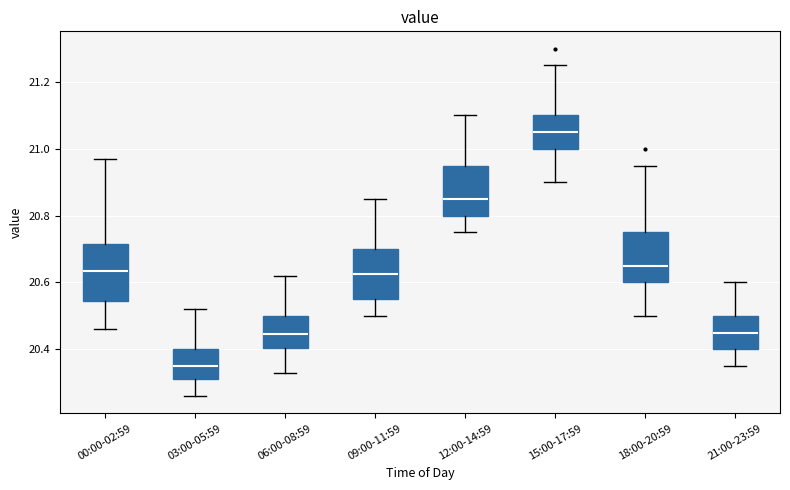

Where does the lower whisker of the box for 06:00-08:59 end on the y-axis? The values are not printed on the chart, so give them approximately, as read against the axis.

20.34